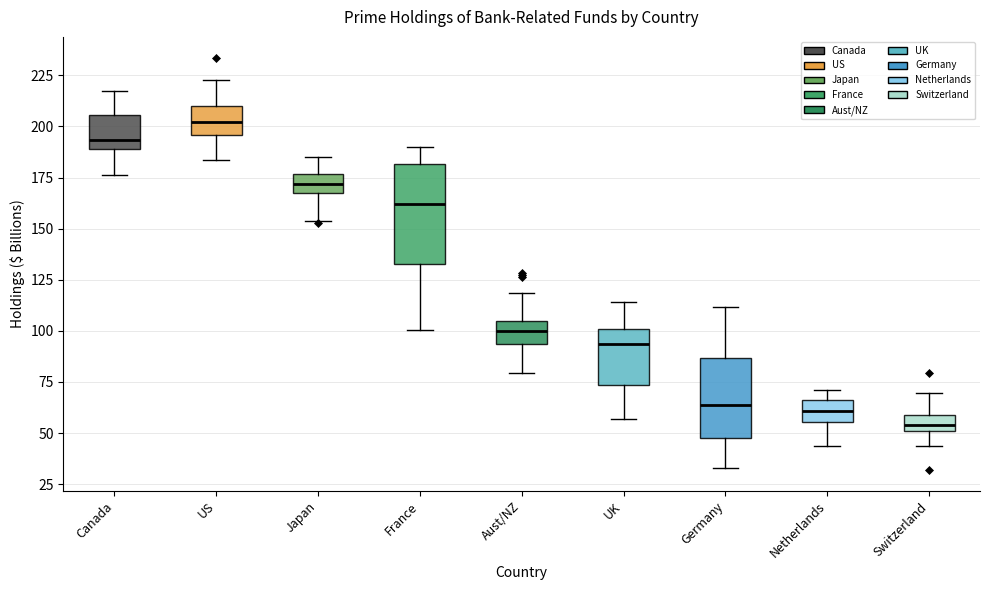

Where is the upper edge of the box for Germany on the y-axis? The values are not printed on the chart, so give them approximately, as read against the axis.

85